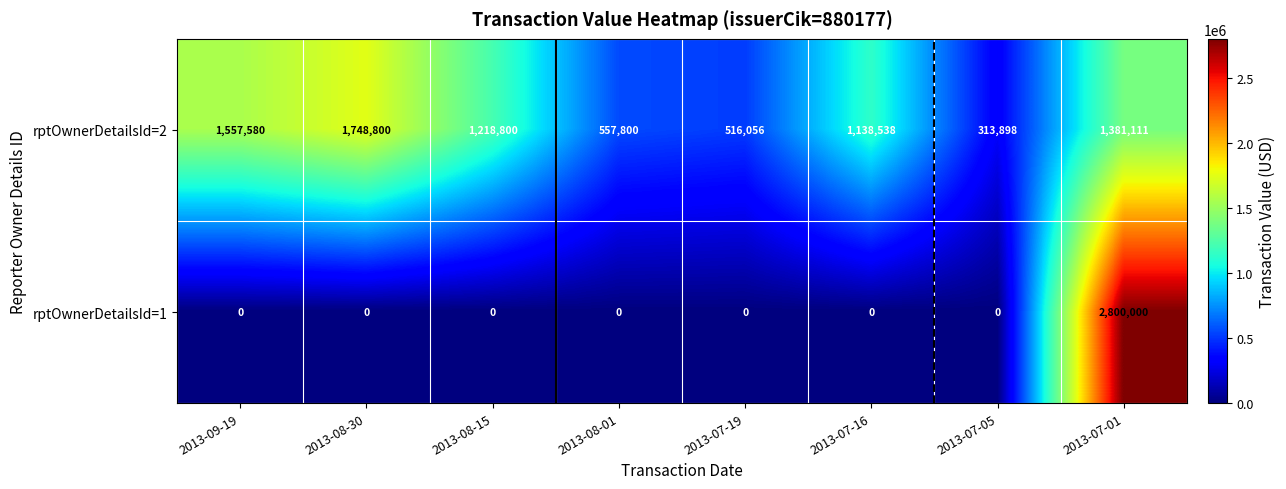

What is the difference between the highest and lowest values at 2013-07-05?

313898